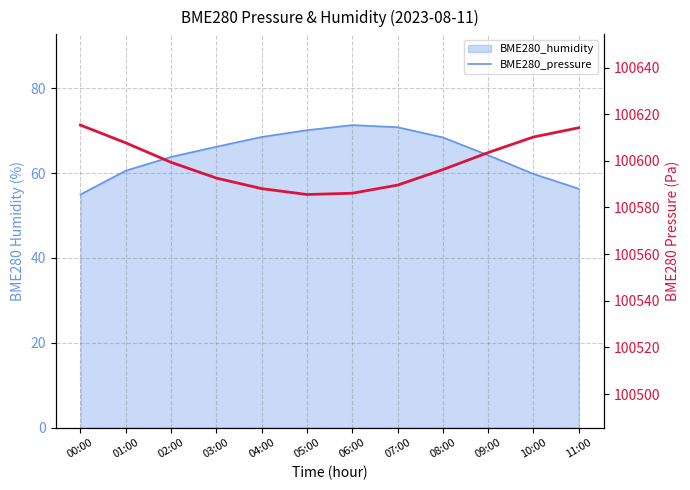

What is the label of the 9th point from the left?

08:00